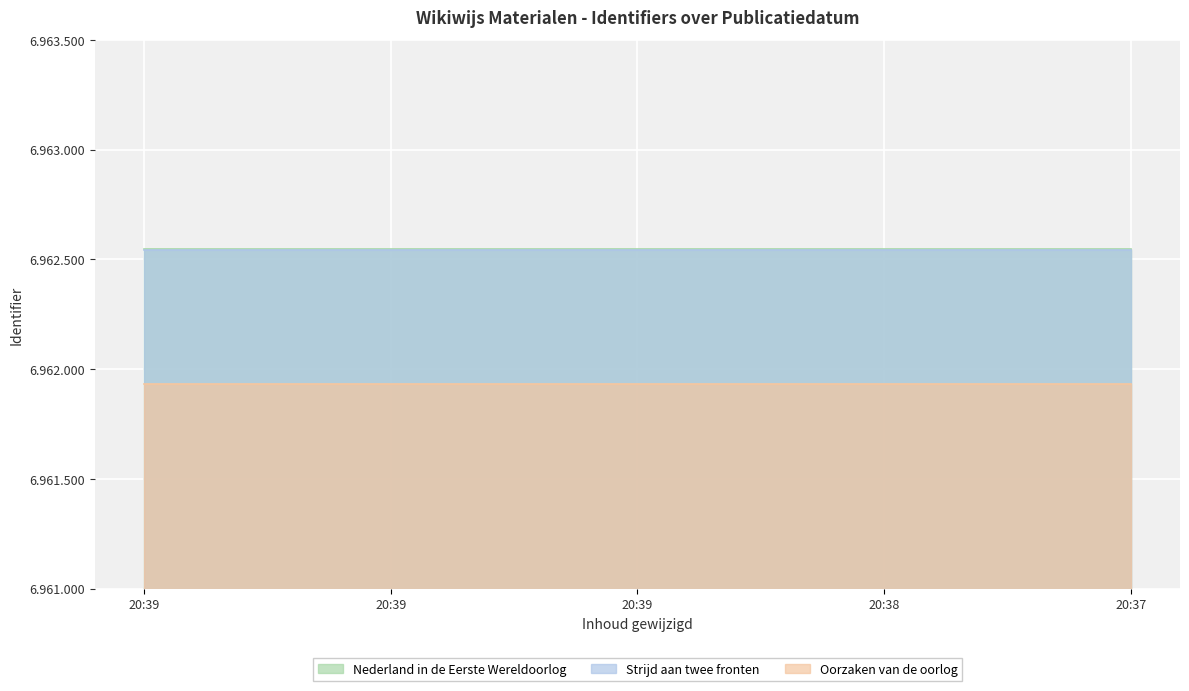

What is the difference between the highest and lowest values at 2021-12-23 20:39:04?

611